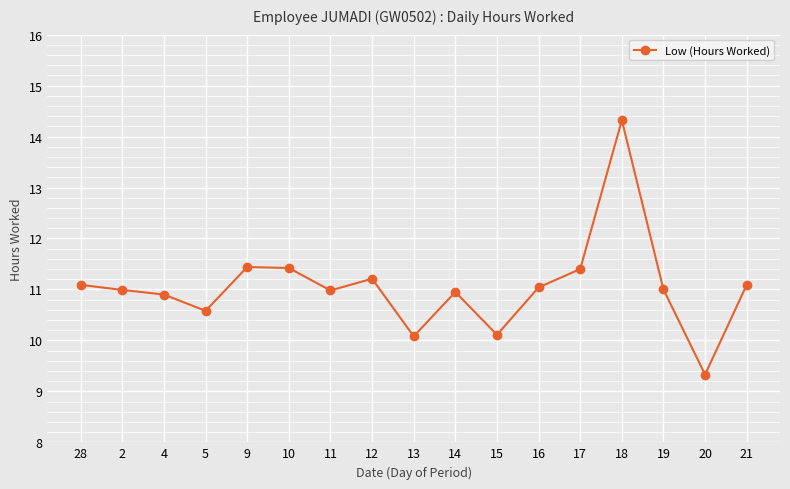

What is the sum of the values at 21 and 17?

22.5